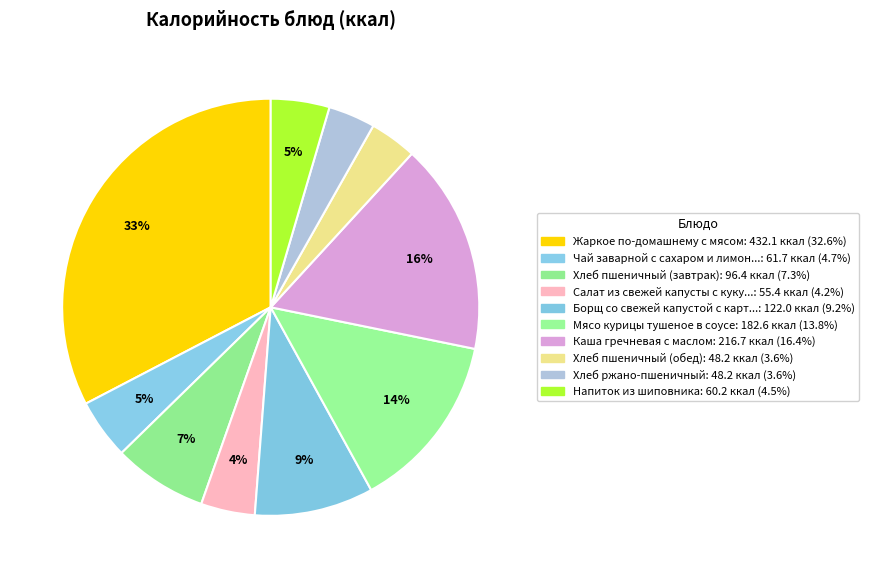

Count the number of slices in the pie.

10